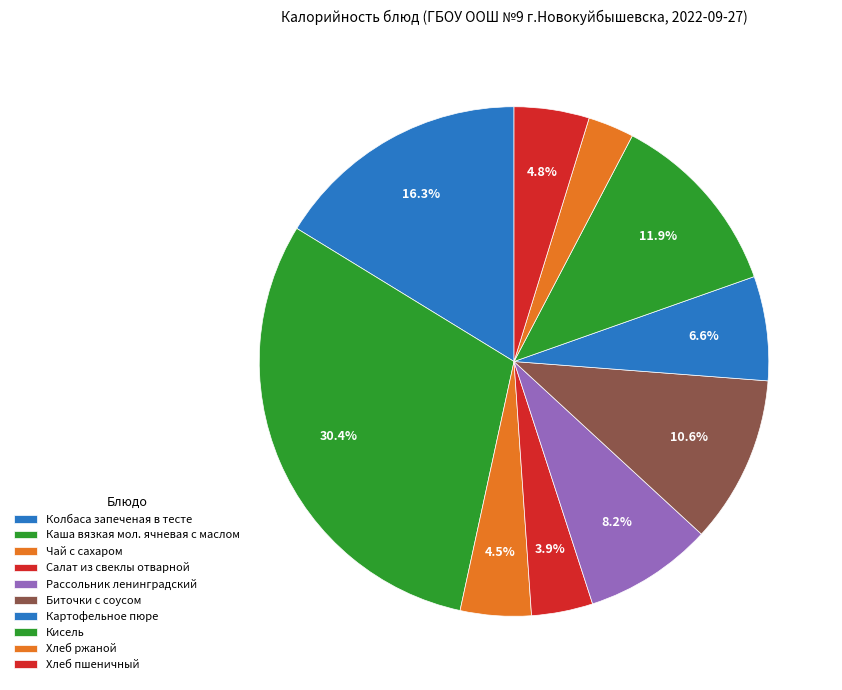

How many slices are in this pie chart?

10